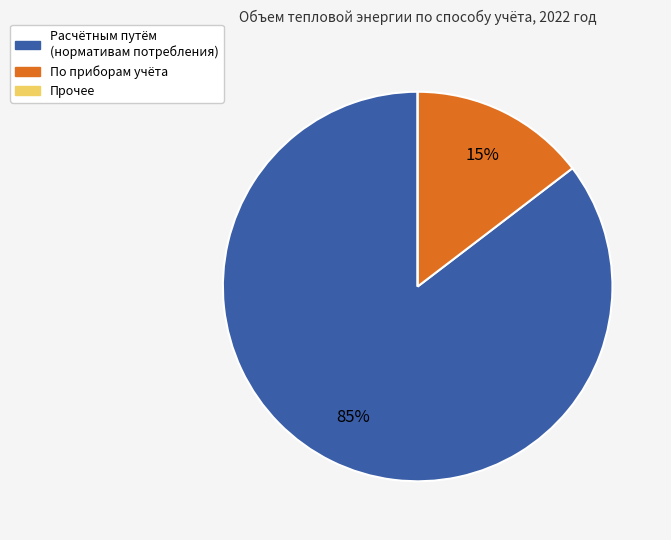

To the nearest percent, what is the average slice percentage?

33%